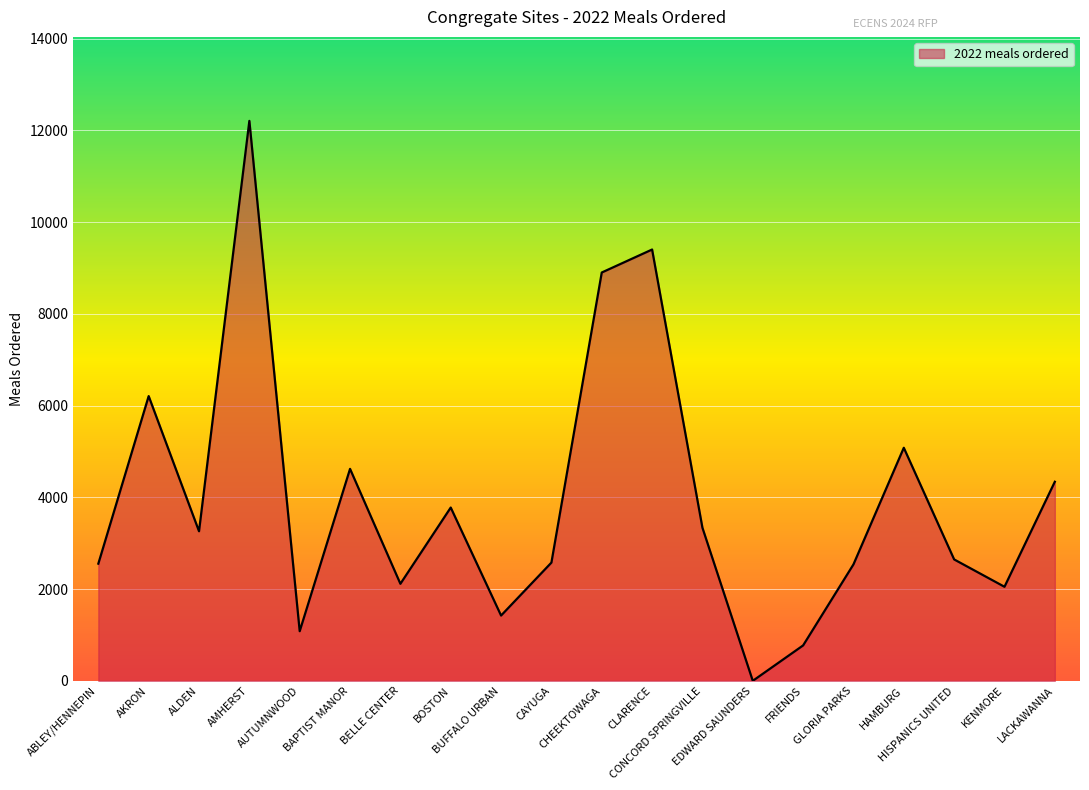

What is the difference between the maximum and minimum values?

12205